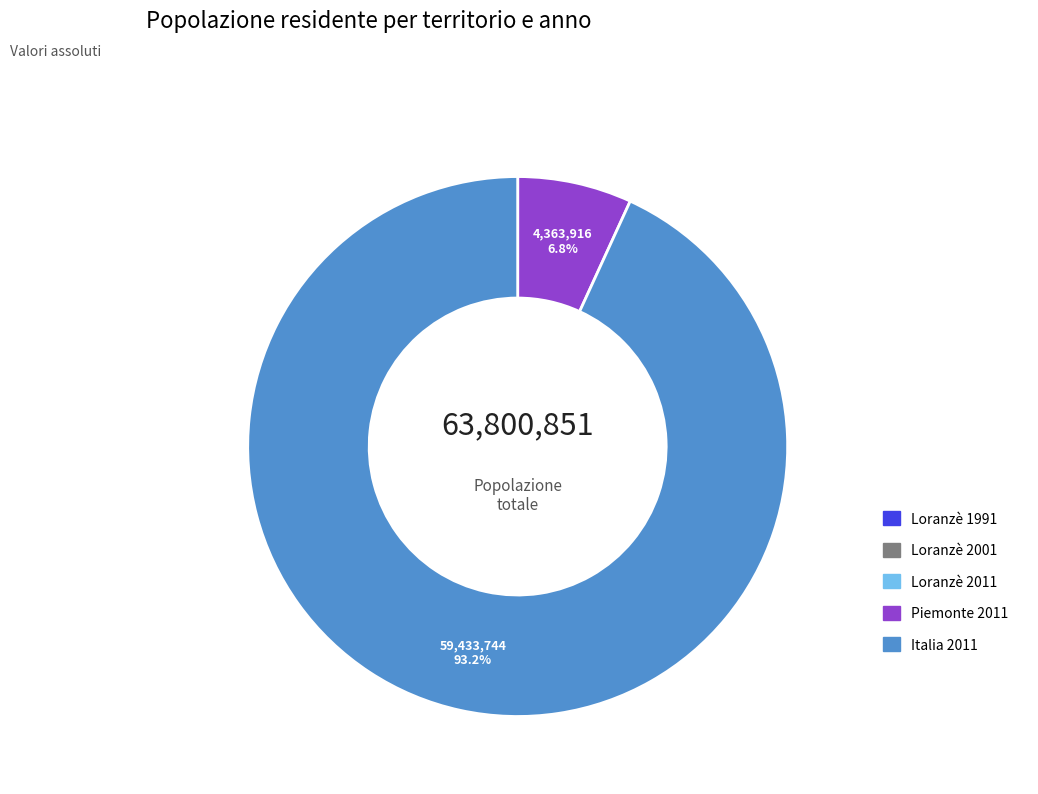

Which slice is the largest?

Italia 2011